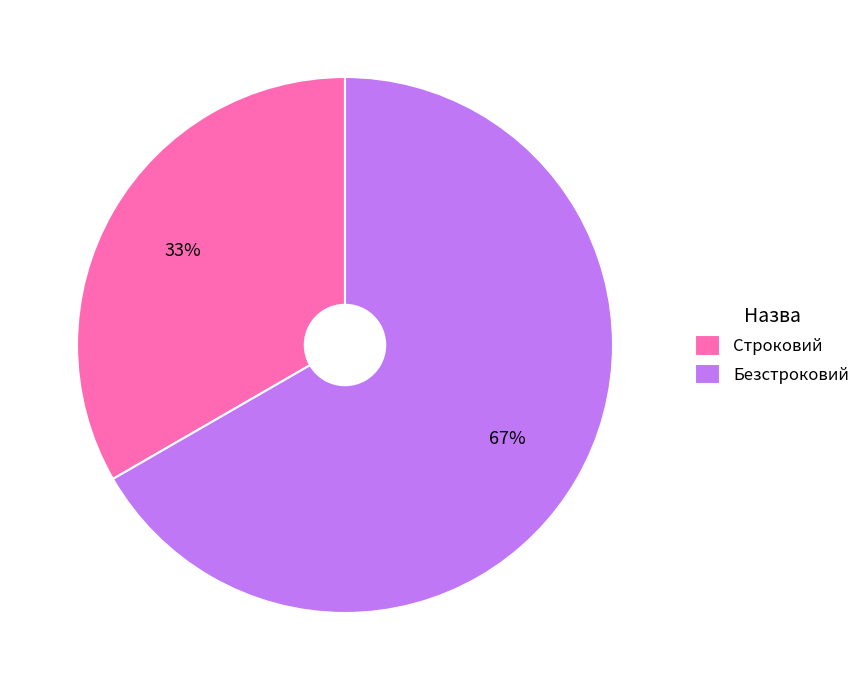

Between Строковий and Безстроковий, which is larger?

Безстроковий